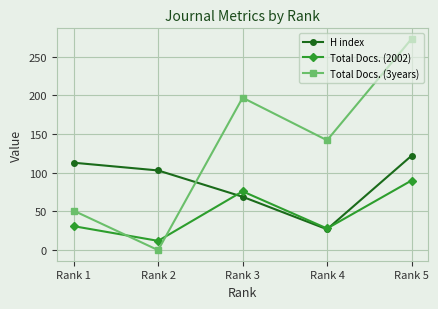

What is the spread (max minus min) of values at Rank 5?

183